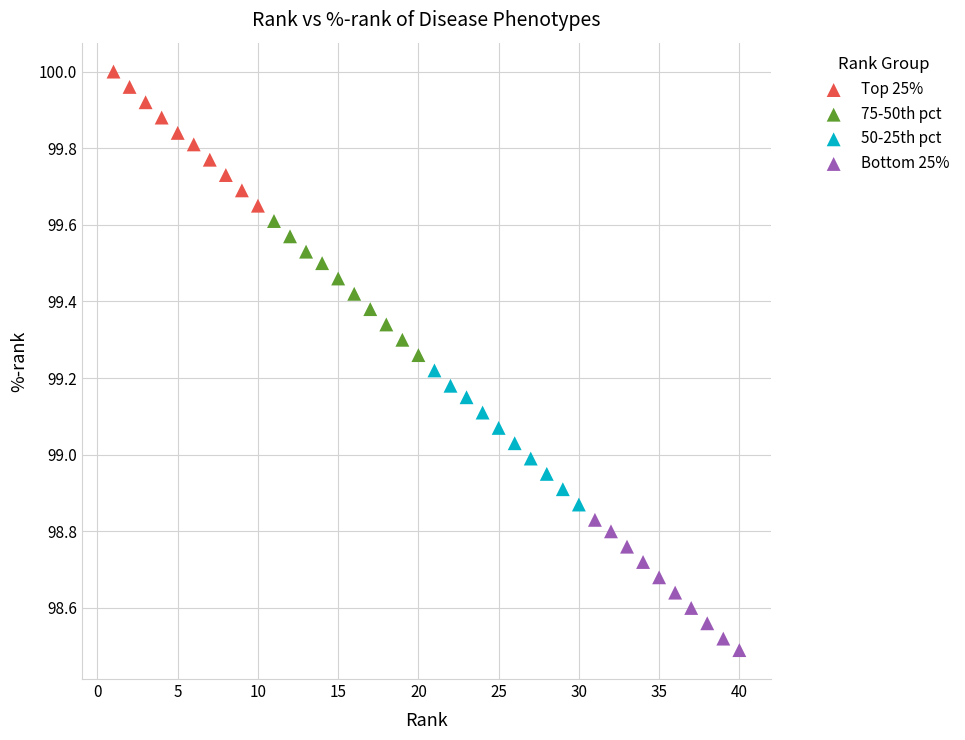

Which series reaches the minimum Y coordinate?

Bottom 25%